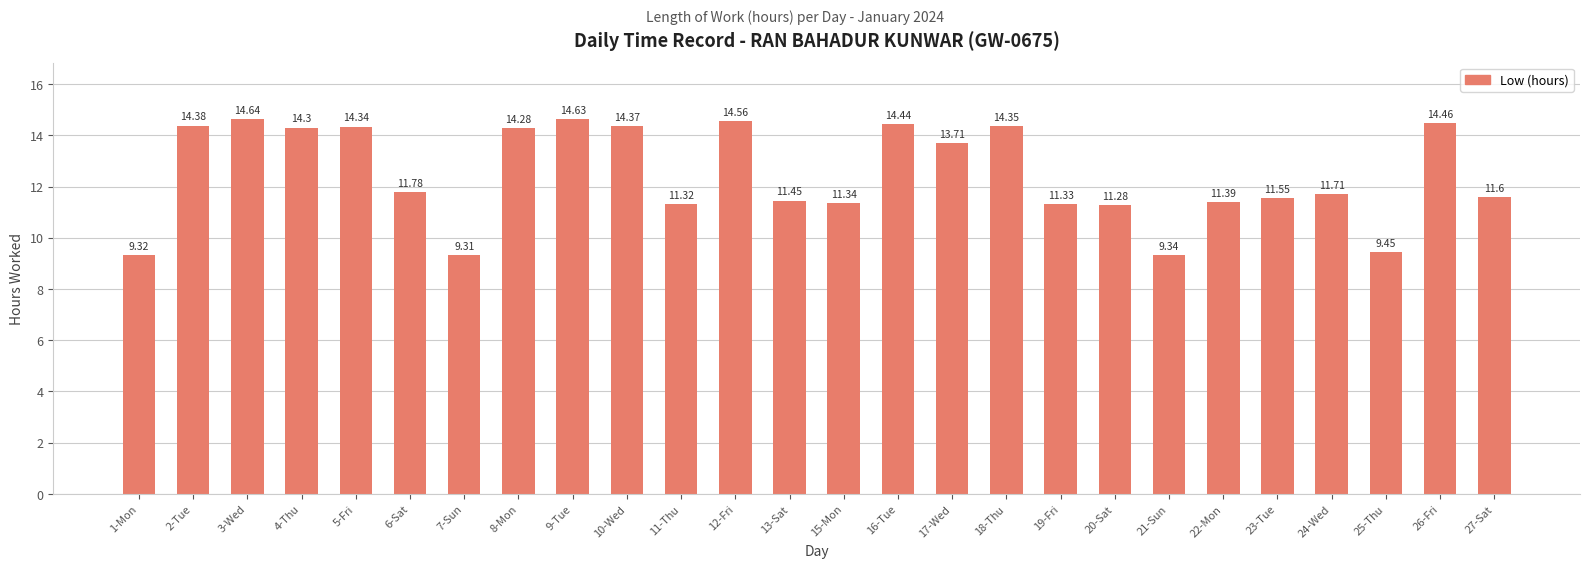

How many categories are shown in the chart?

26